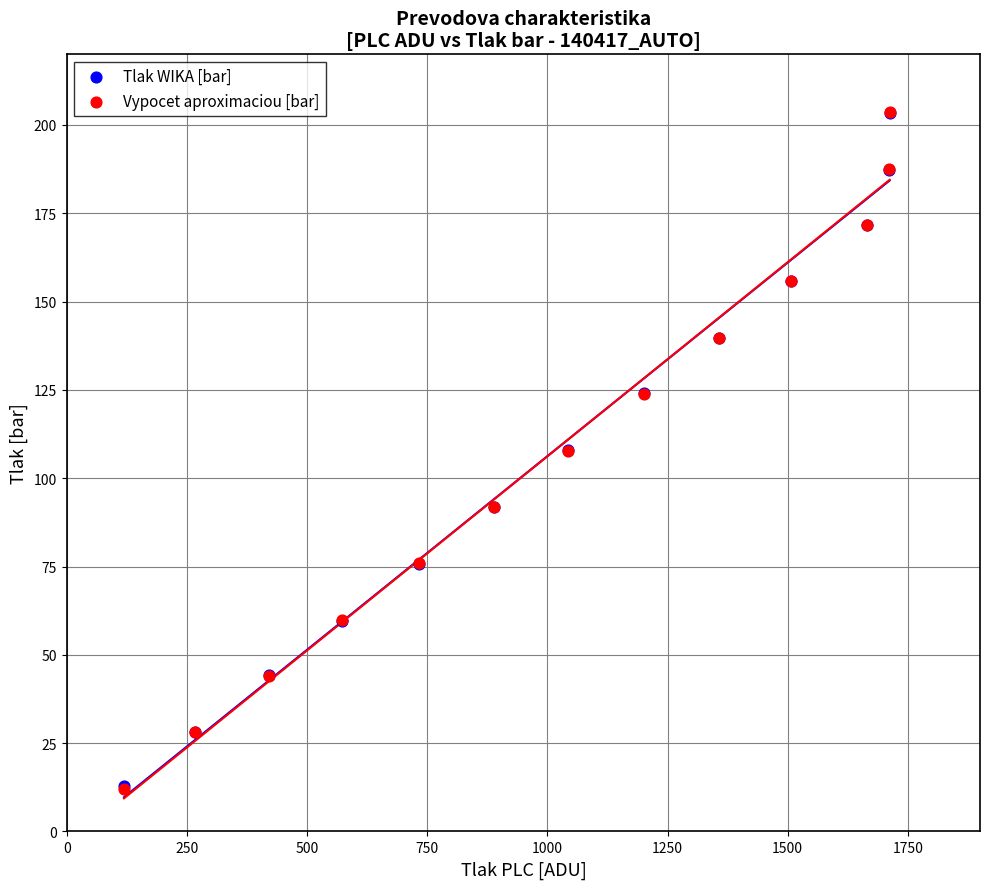

Which series has the widest spread of Y values?

Vypocet aproximaciou [bar]